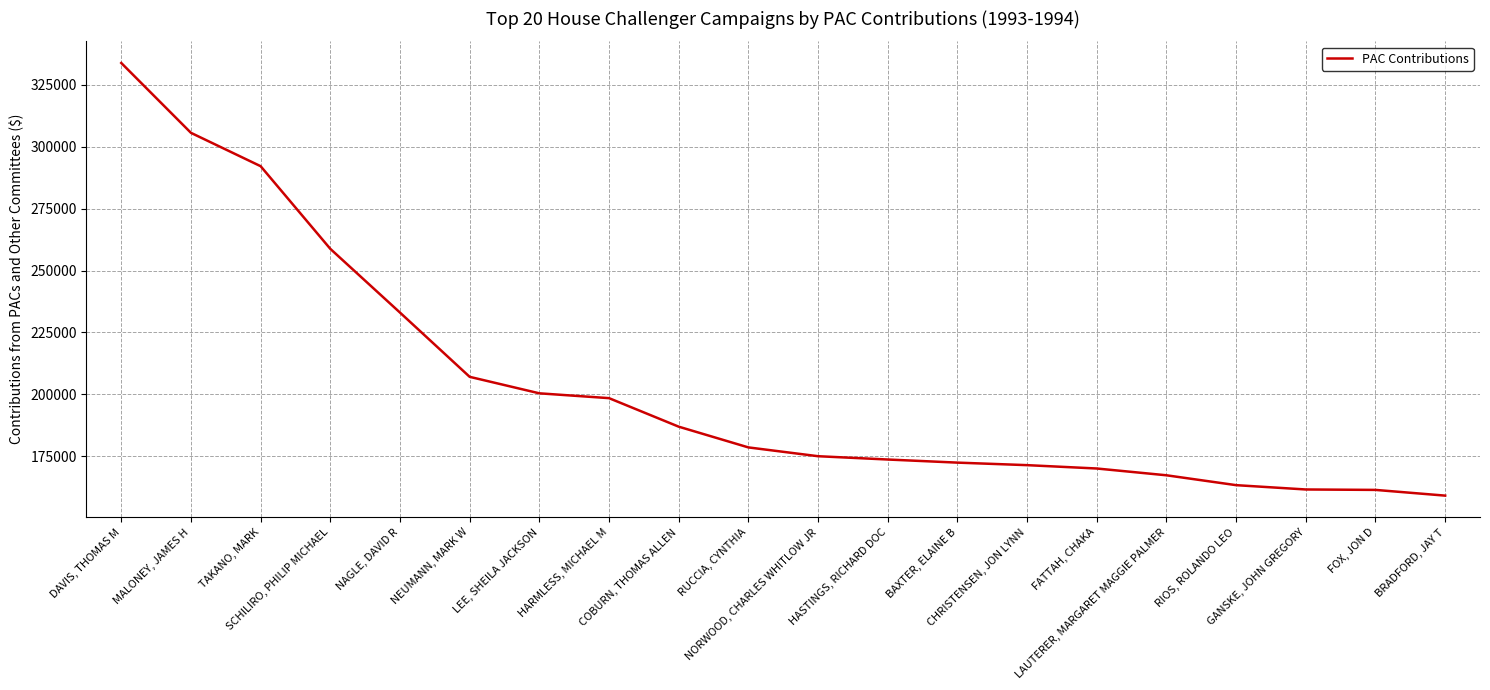

What is the sum of all values?

4070813